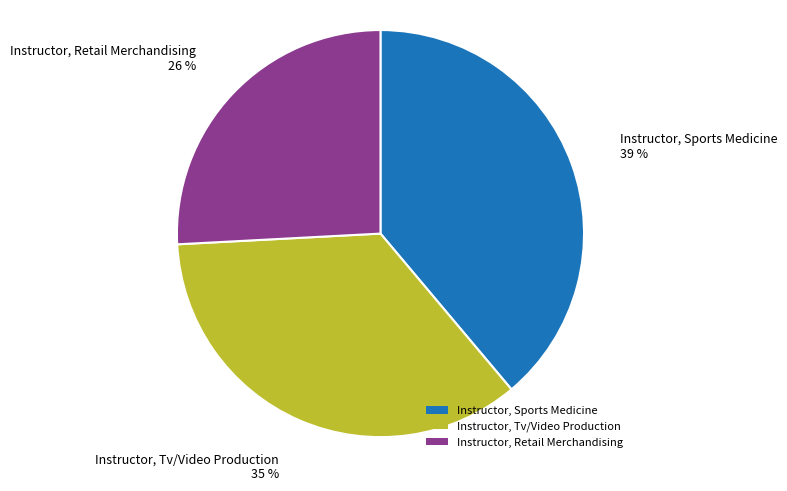

True or false: Instructor, Sports Medicine accounts for 39% of the total.

True